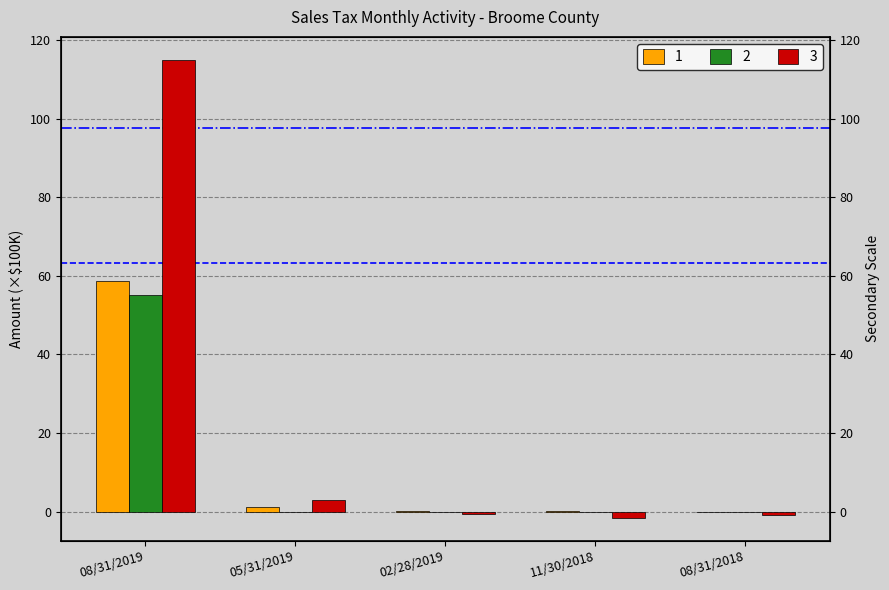

Count the number of data series in this chart.

3